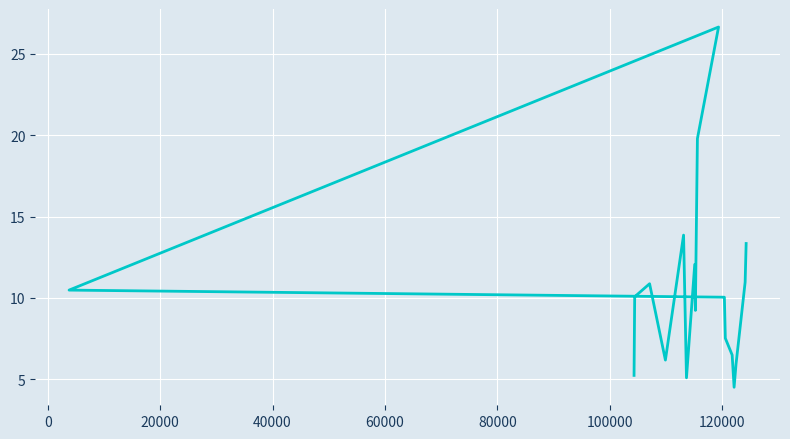

True or false: the data shows 2.7 at −20000.

False